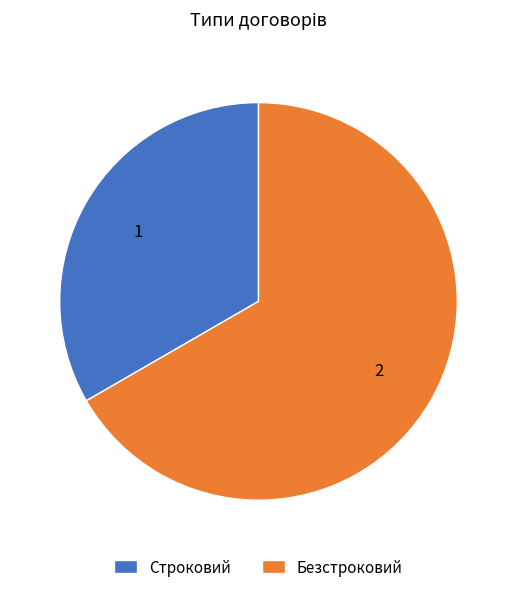

Between Безстроковий and Строковий, which is larger?

Безстроковий